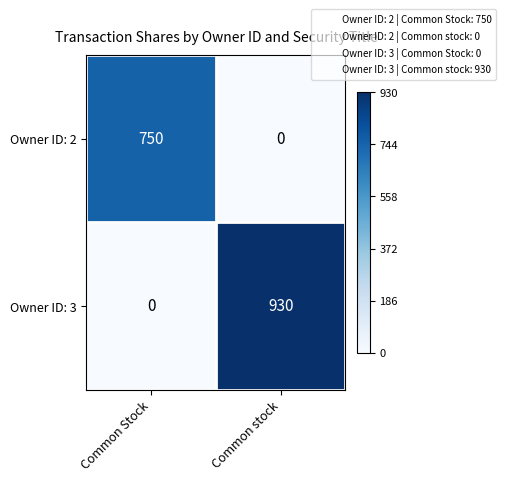

What is the sum of all Owner ID: 3 values?

930